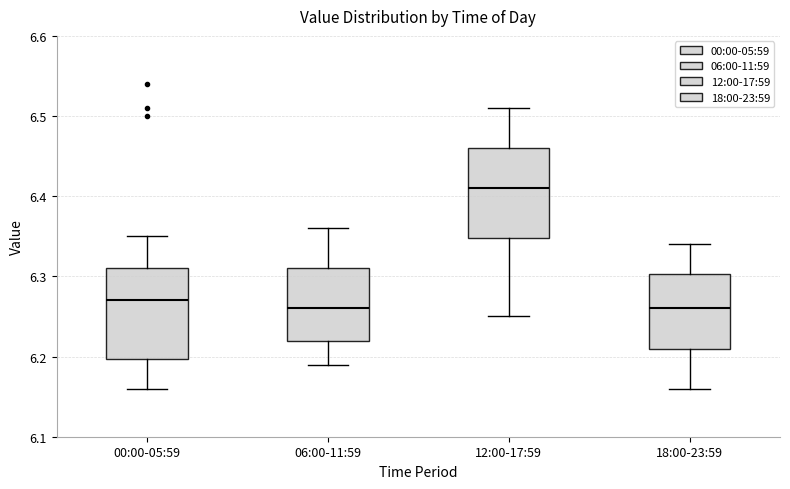

Which box has the highest median line?

12:00-17:59